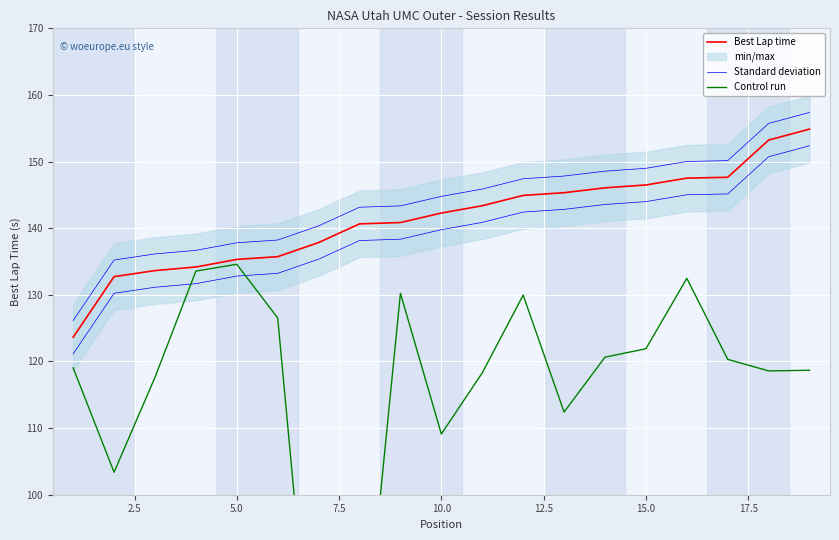

Is this an area chart (filled region under the line)?

No